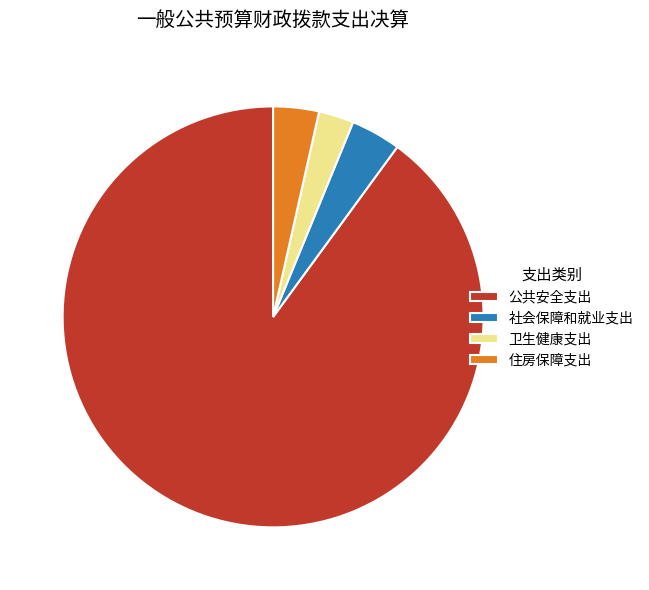

What is the ratio of the value at 公共安全支出 to the value at 卫生健康支出?

33.4